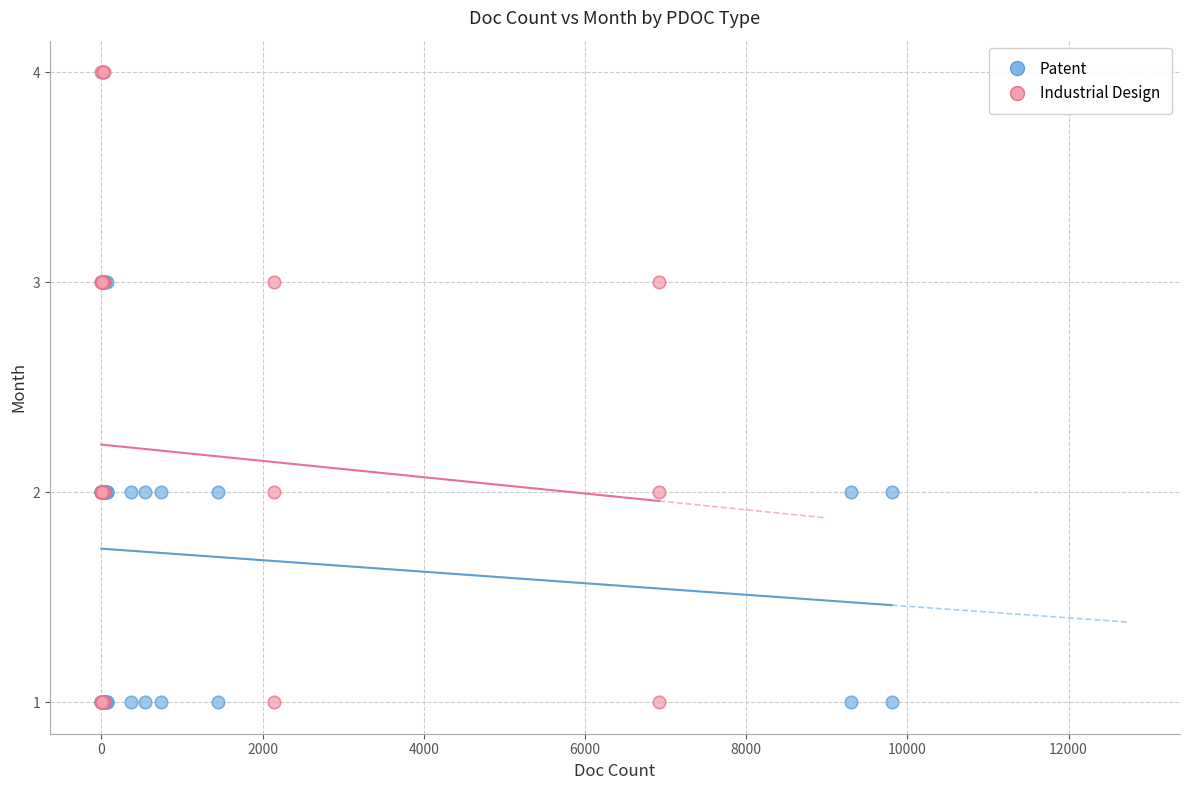

Which series contains the highest Y value?

Industrial Design